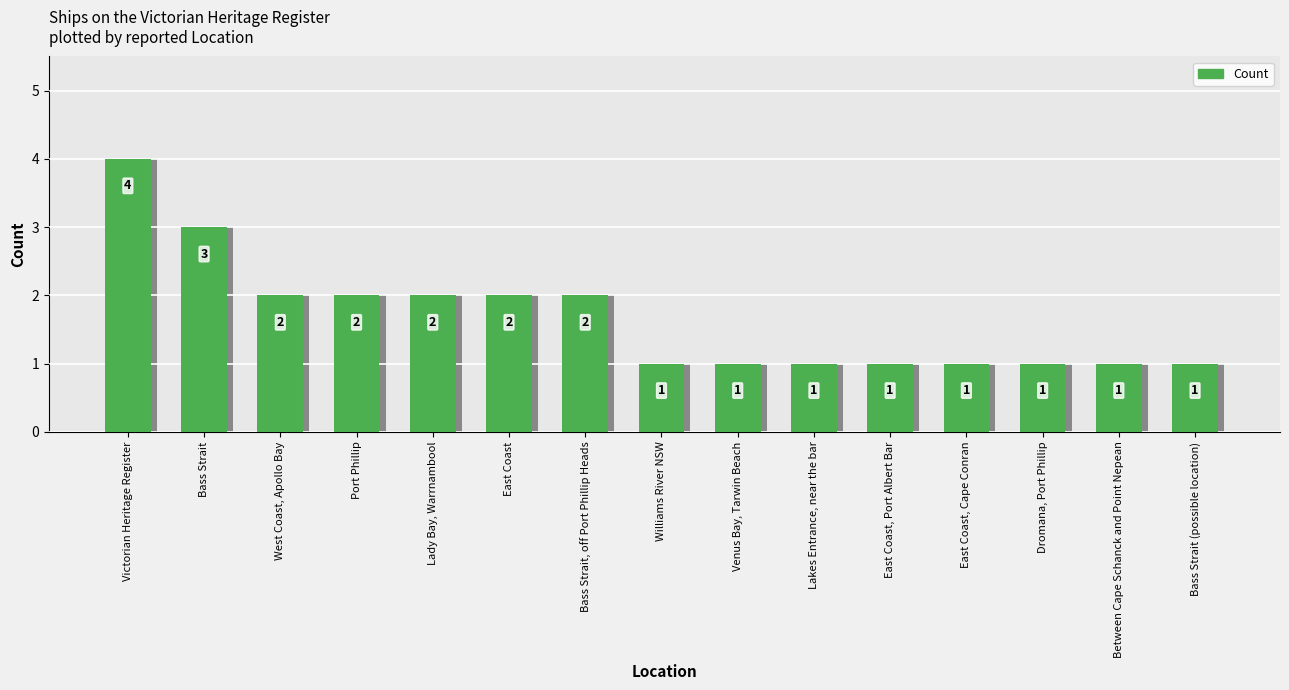

What is the average value?

2